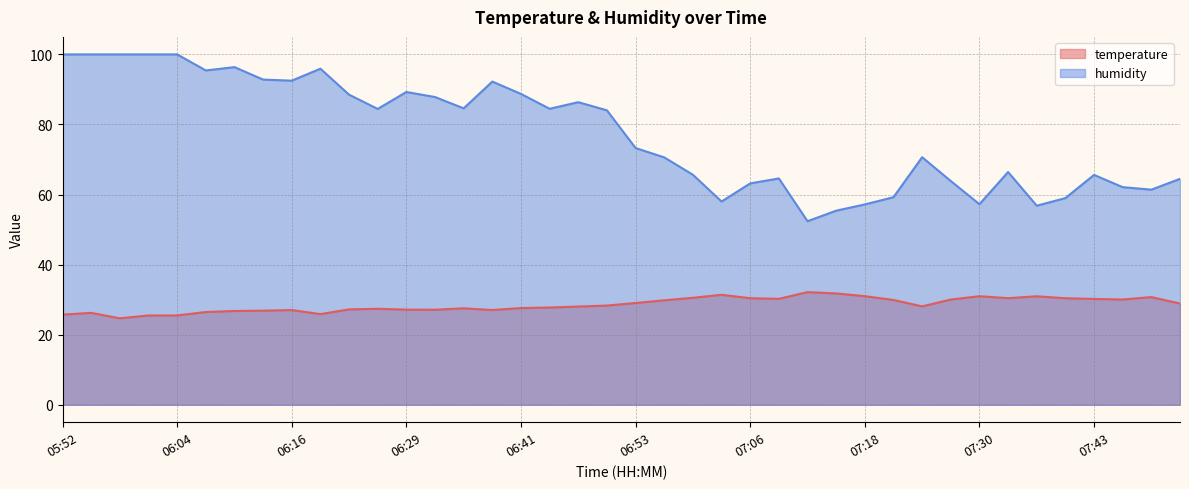

What is the difference between the maximum and minimum values in the temperature series?

7.5